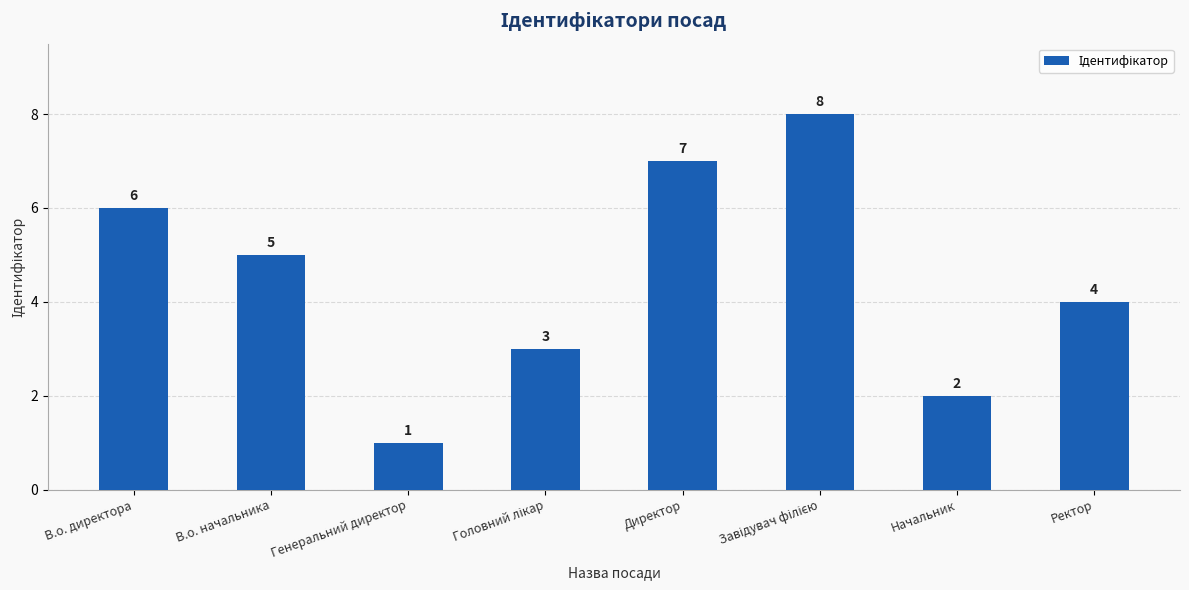

What is the sum of all values?

36